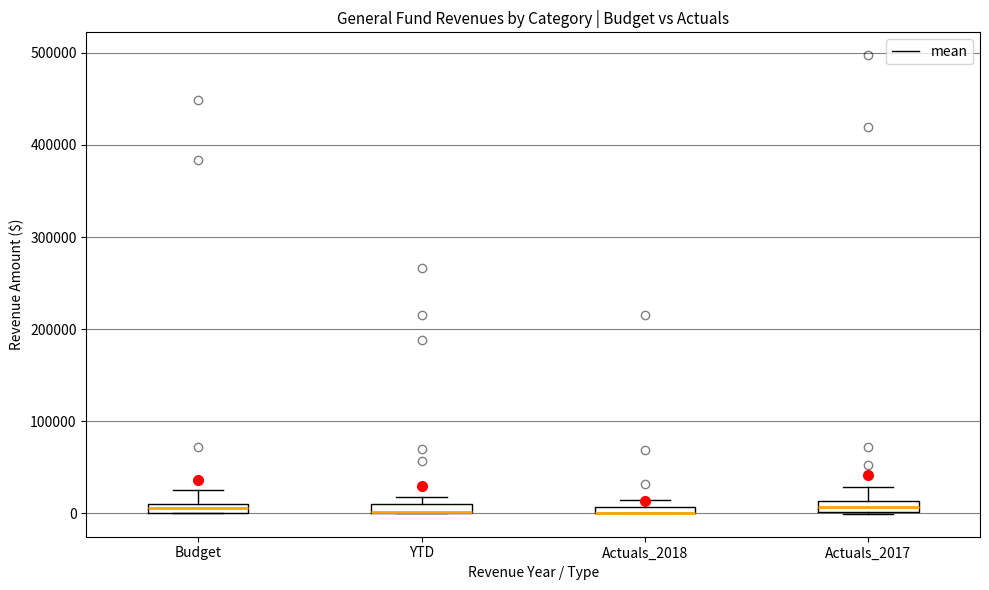

Where is the lower edge of the box for Budget on the y-axis? The values are not printed on the chart, so give them approximately, as read against the axis.

0